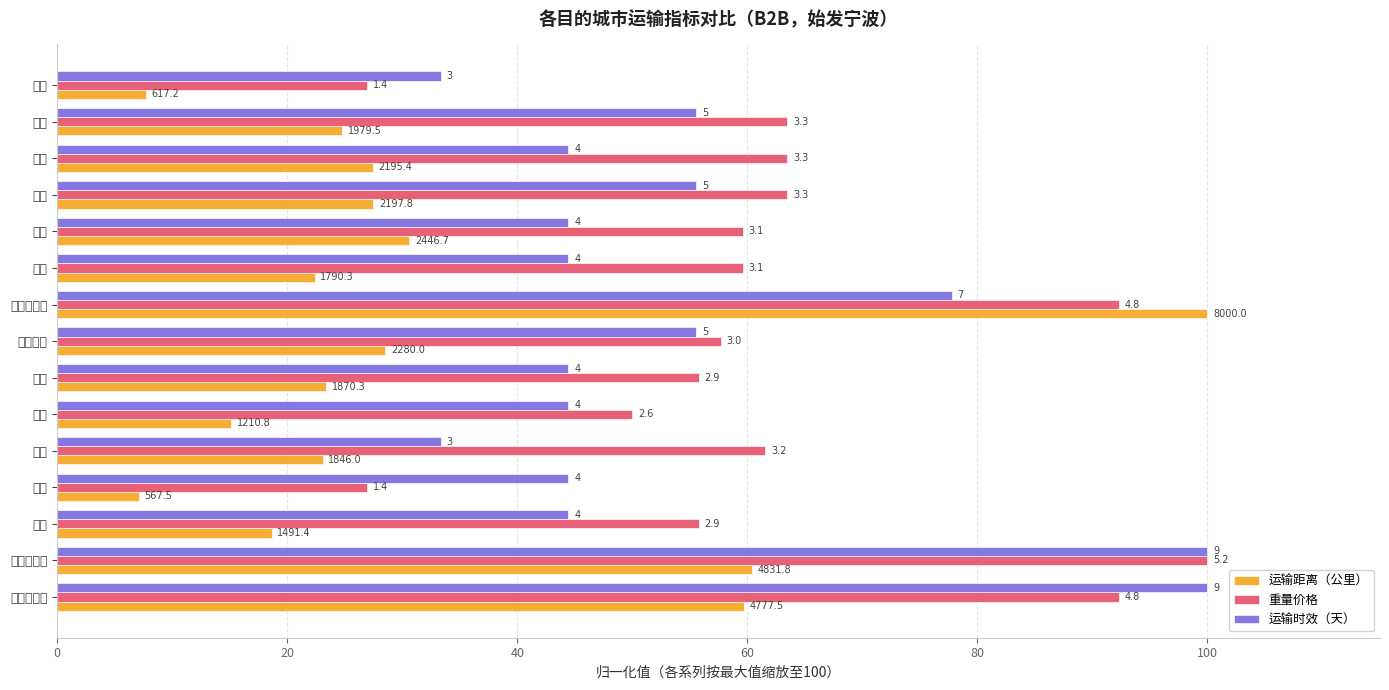

Are the bars horizontal?

Yes